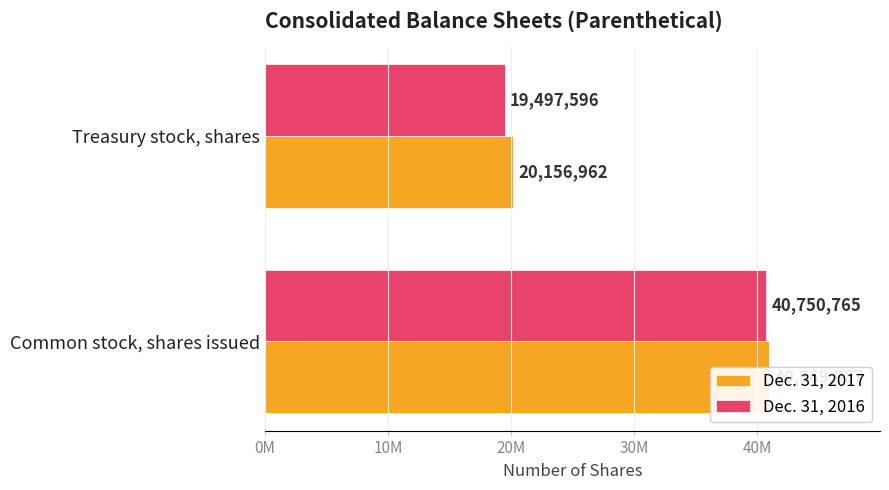

How many bars are there in total?

4